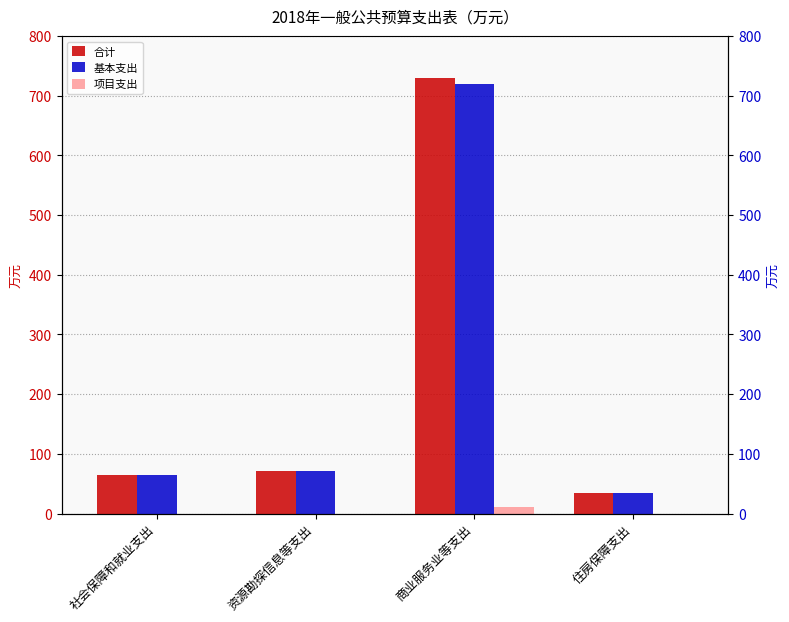

Which has a higher value, 社会保障和就业支出 or 商业服务业等支出?

商业服务业等支出